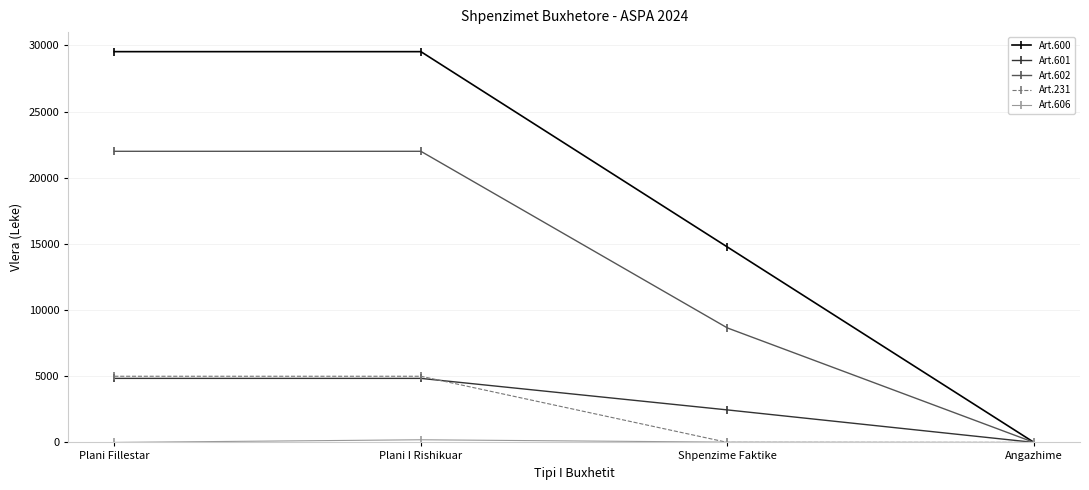

Which series changed the most between Plani Fillestar and Shpenzime Faktike?

Art.600